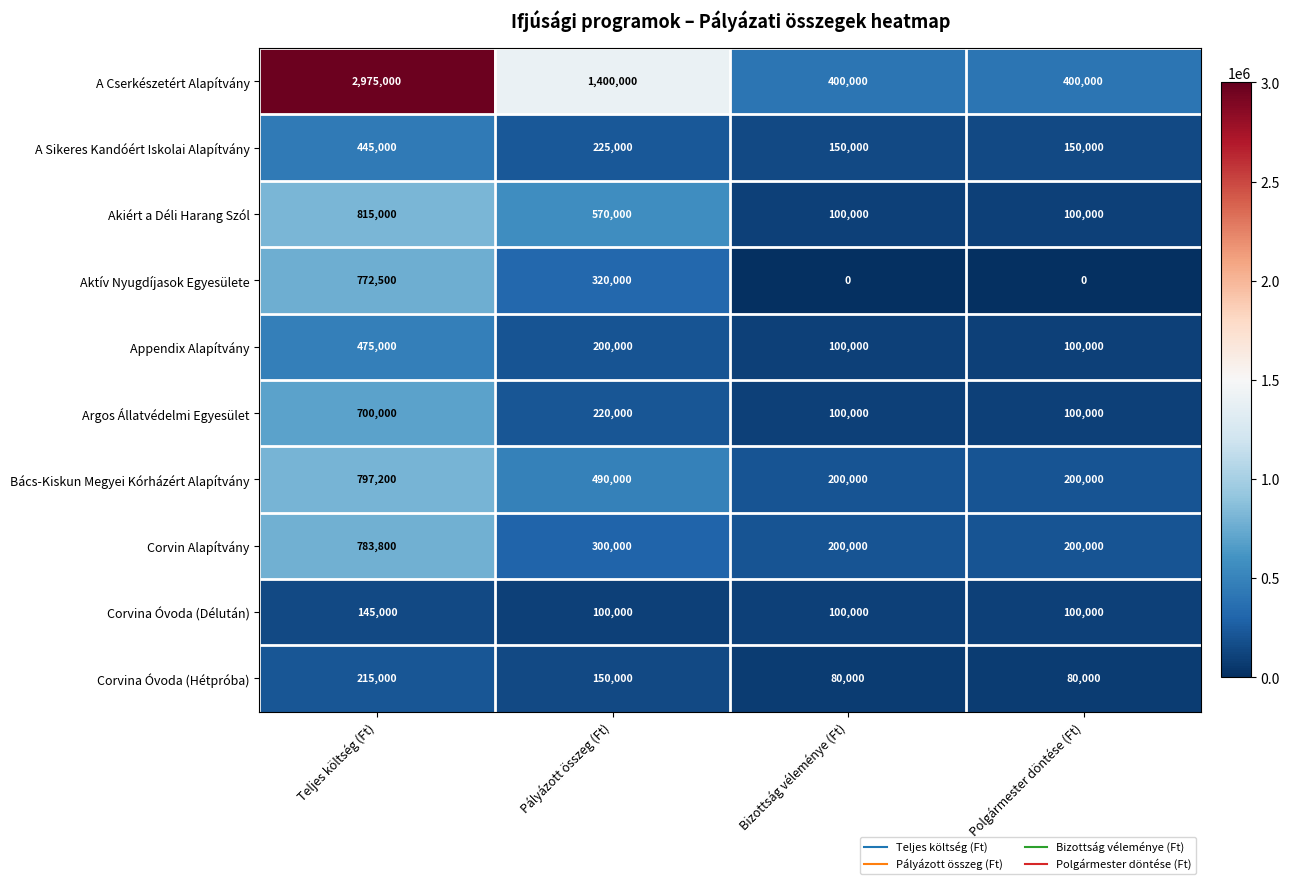

Which series has the largest total across all categories?

A Cserkészetért Alapítvány